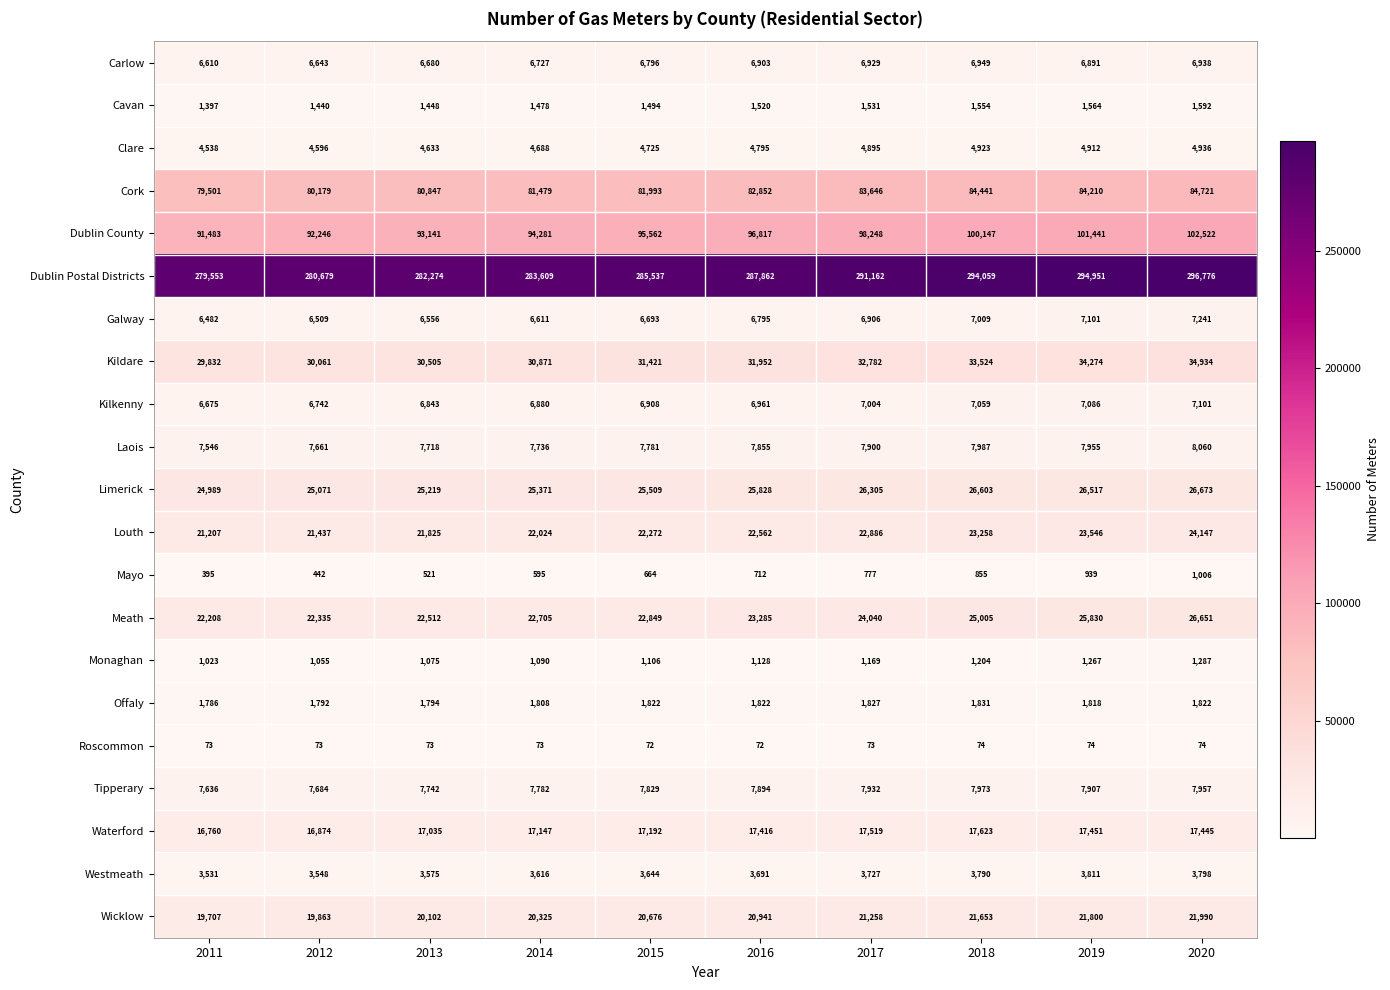

At which label is Galway closest to 6861?

2017